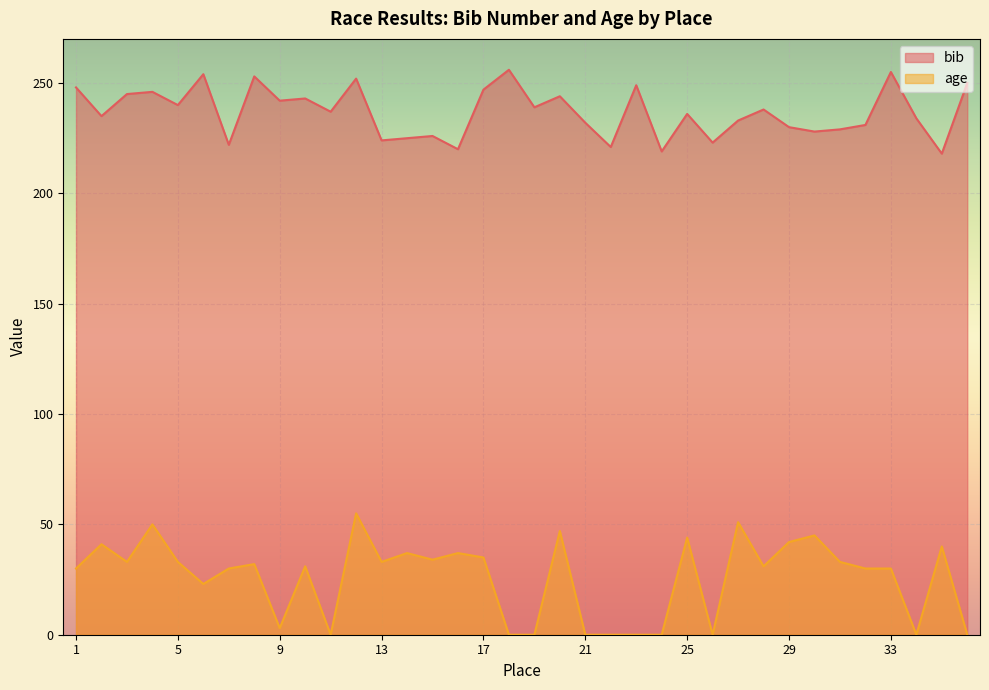

True or false: bib and age cross at least once.

False